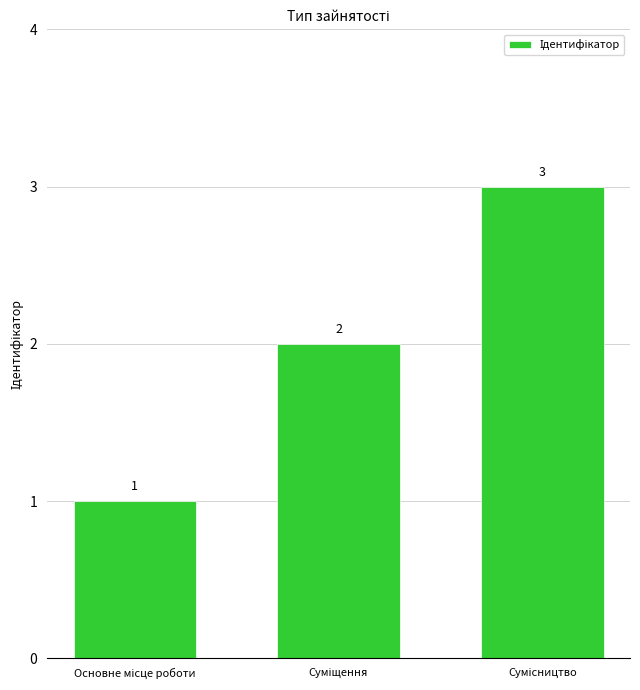

What is the sum of all values?

6